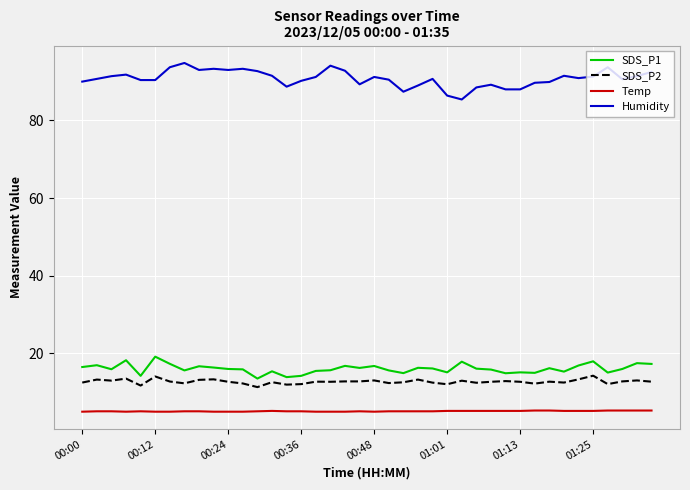

Which series has the largest total across all categories?

Humidity